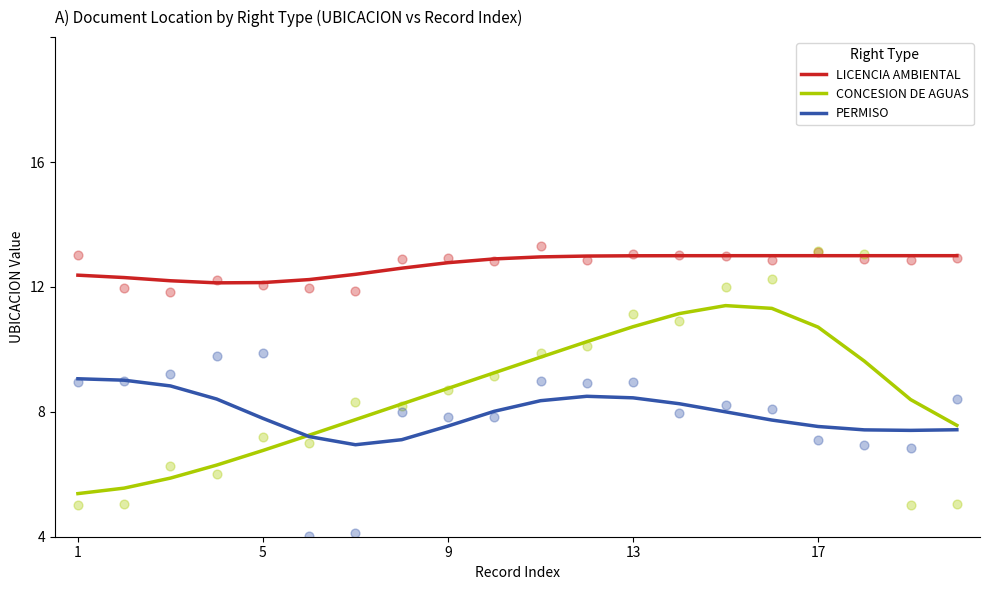

What are all the series names shown in the legend?

LICENCIA AMBIENTAL, CONCESION DE AGUAS, PERMISO